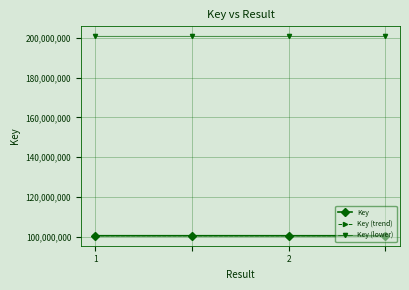

Which category has the highest value across all series?

1